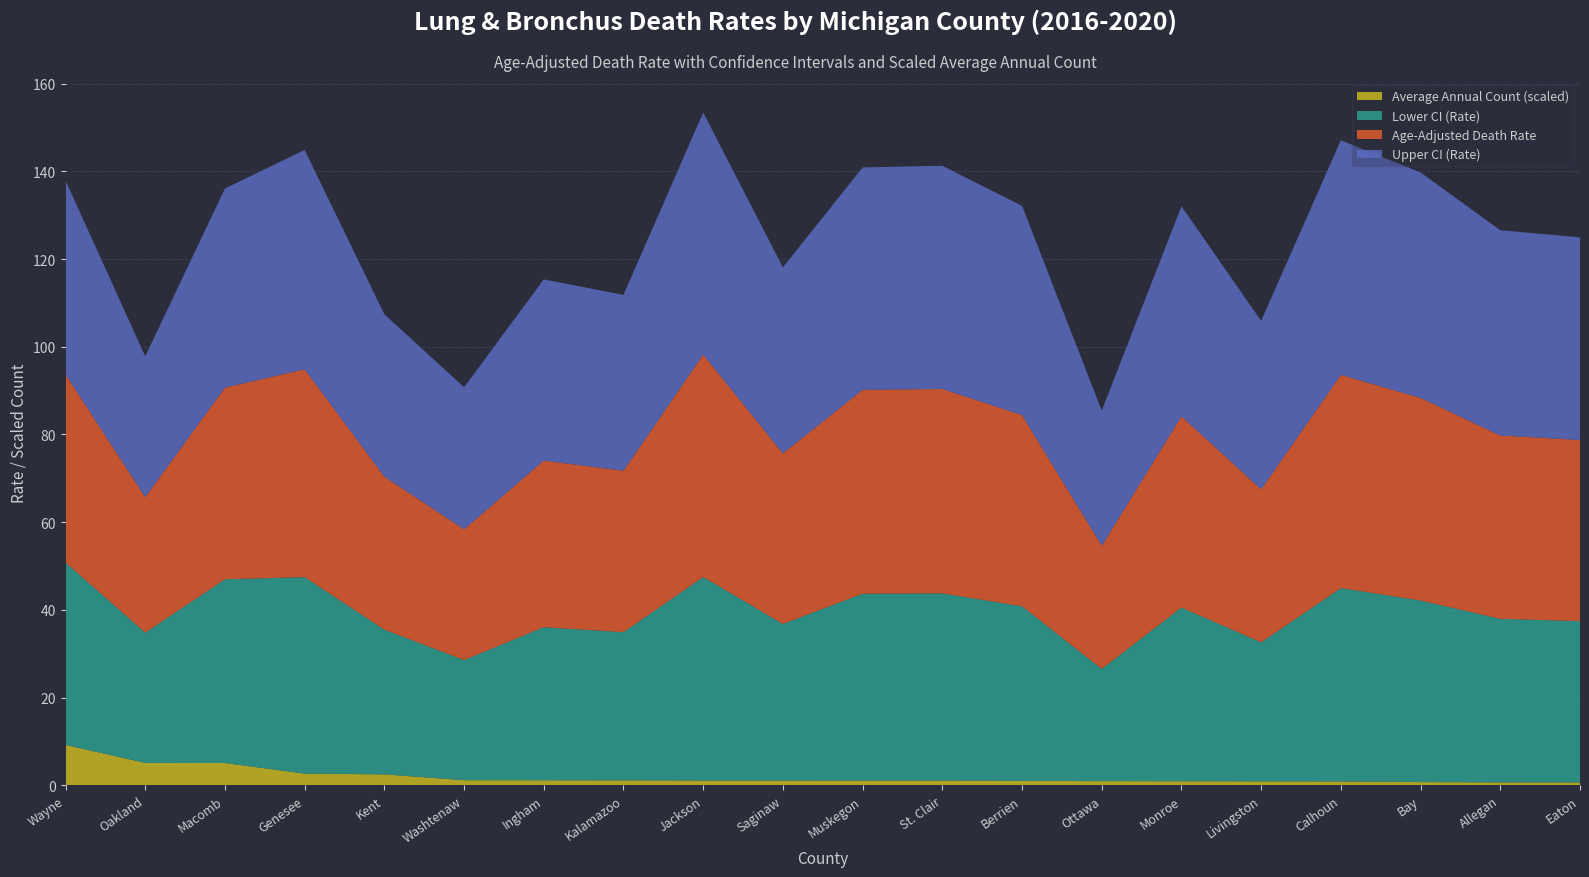

Reading left to right, list all the values displayed in this chart.

Age-Adjusted Death Rate: 42.9	30.9	43.7	47.4	34.9	29.8	38.0	36.8	50.7	38.9	46.5	46.6	43.6	28.1	43.6	34.9	48.6	46.2	41.8	41.3
Lower CI (Rate): 41.6	29.7	41.9	44.8	33.0	27.4	34.9	33.8	46.4	35.7	42.6	42.7	39.8	25.6	39.6	31.7	44.1	41.4	37.3	36.8
Upper CI (Rate): 44.2	32.1	45.4	50.0	37.0	32.4	41.3	40.1	55.2	42.4	50.7	50.9	47.7	30.8	47.9	38.4	53.5	51.4	46.8	46.2
Average Annual Count (scaled): 9.2	5.1	5.1	2.7	2.5	1.2	1.1	1.1	1.1	1.1	1.1	1.1	1.0	0.9	0.9	0.9	0.9	0.7	0.7	0.6